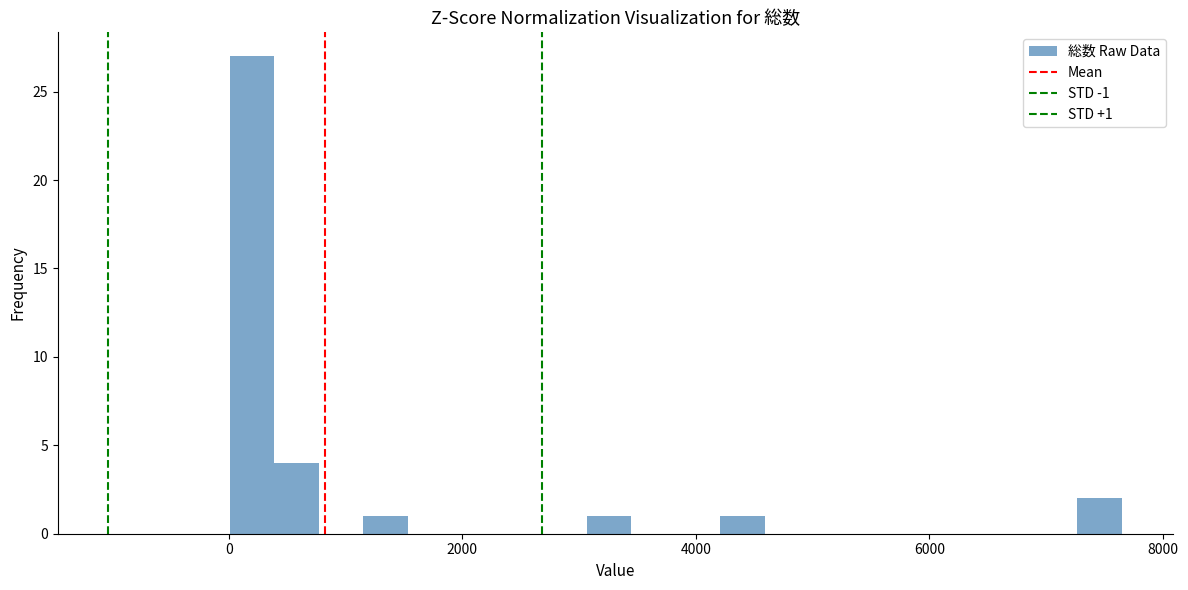

Read against the x-axis, roughly where is the centre of the tallest bar?

200